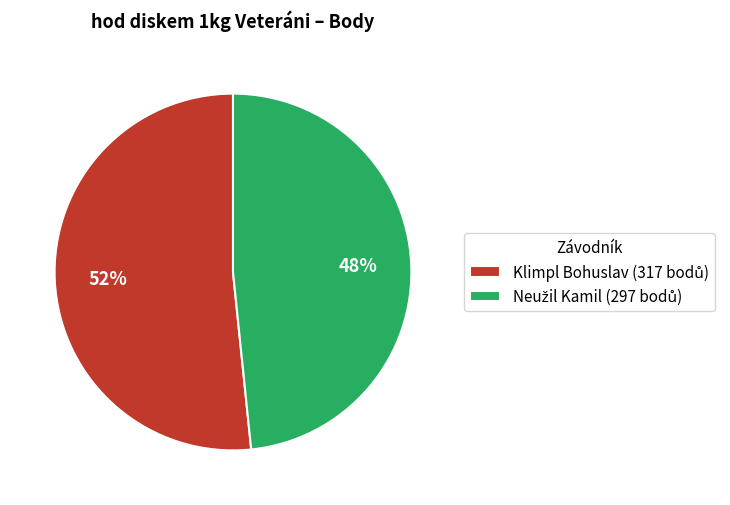

Count the number of slices in the pie.

2